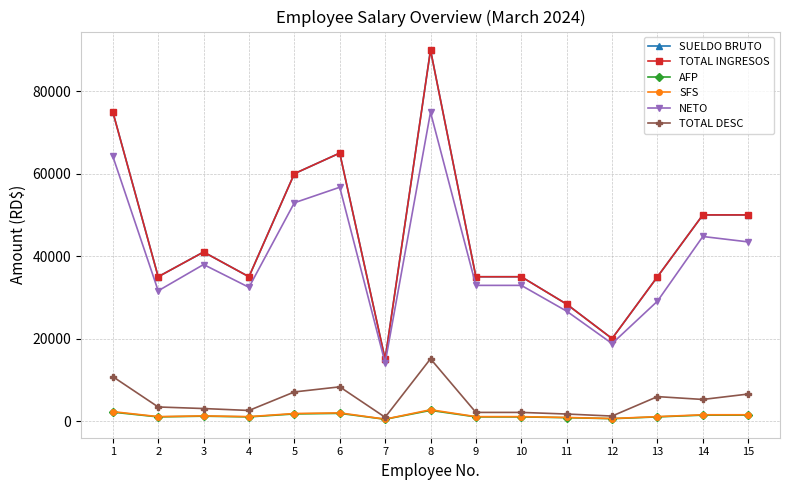

Is it true that SFS equals 1064.0 at 13?

True